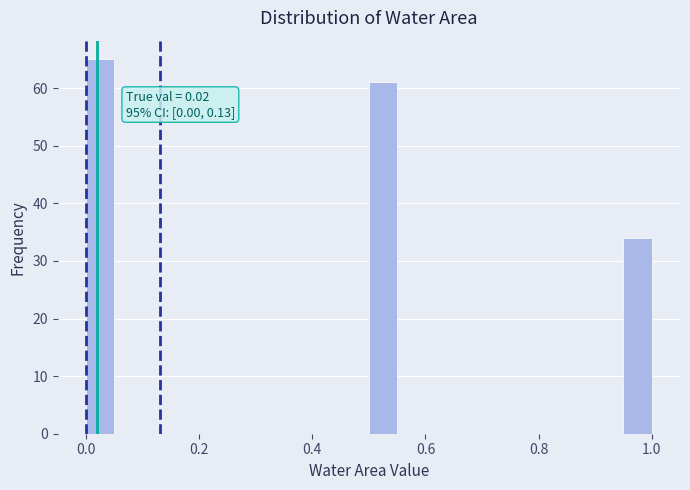

Read against the x-axis, roughly where is the centre of the tallest bar?

0.02